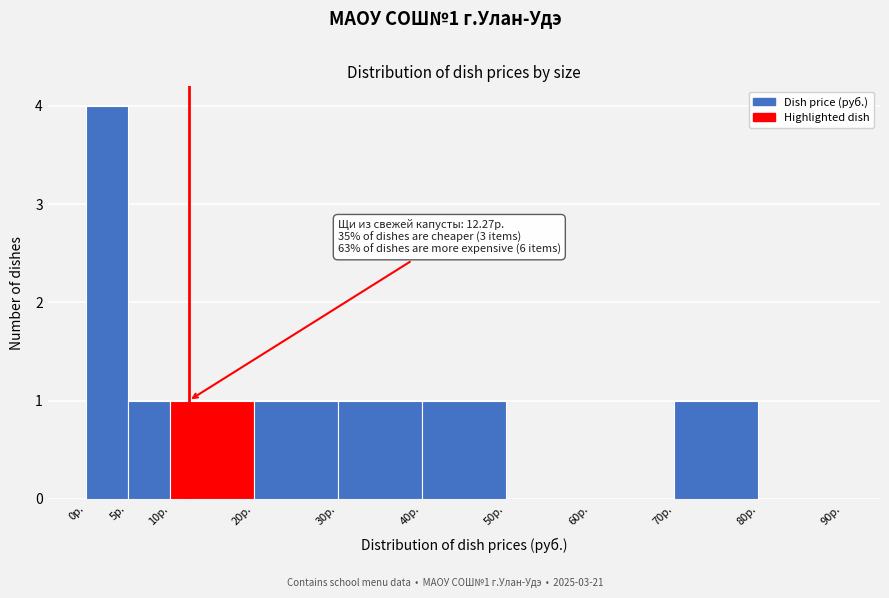

Over which range of the x-axis is the bar tallest?

0 to 5